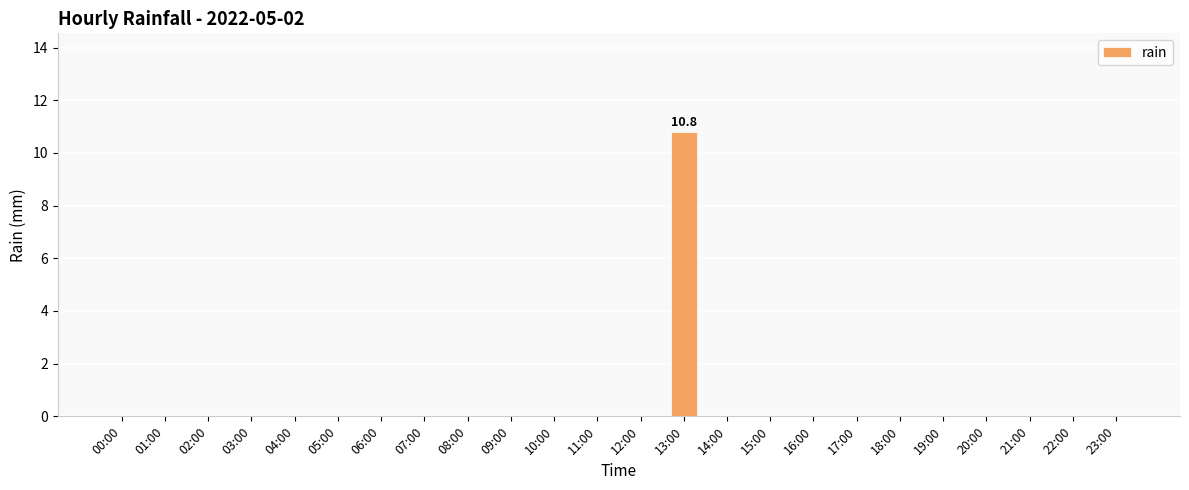

Reading left to right, transcribe all the data shown in this chart.

00:00=0.0	01:00=0.0	02:00=0.0	03:00=0.0	04:00=0.0	05:00=0.0	06:00=0.0	07:00=0.0	08:00=0.0	09:00=0.0	10:00=0.0	11:00=0.0	12:00=0.0	13:00=10.8	14:00=0.0	15:00=0.0	16:00=0.0	17:00=0.0	18:00=0.0	19:00=0.0	20:00=0.0	21:00=0.0	22:00=0.0	23:00=0.0